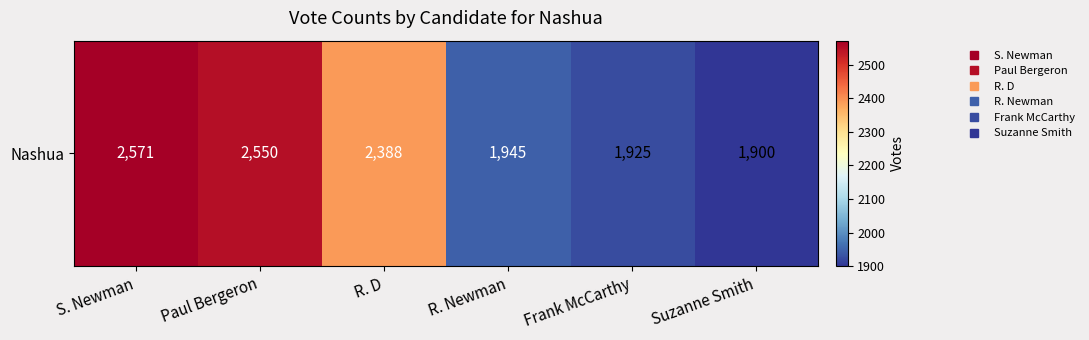

How many series are shown in this chart?

1